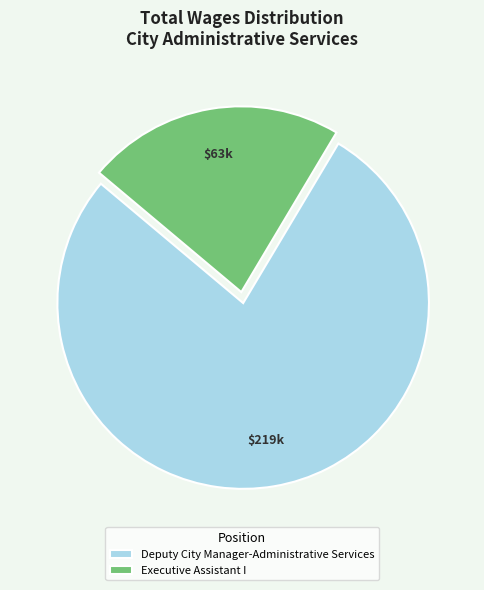

Rank the categories by value from highest to lowest.

Deputy City Manager-Administrative Services, Executive Assistant I